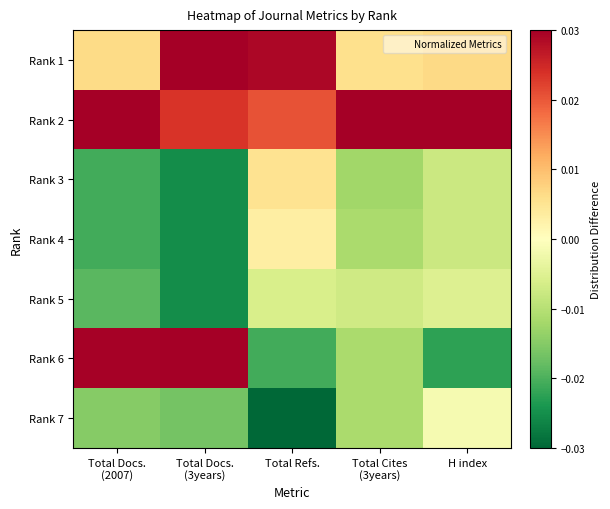

Which has a higher value, Total Cites
(3years) or Total Refs.?

Total Refs.